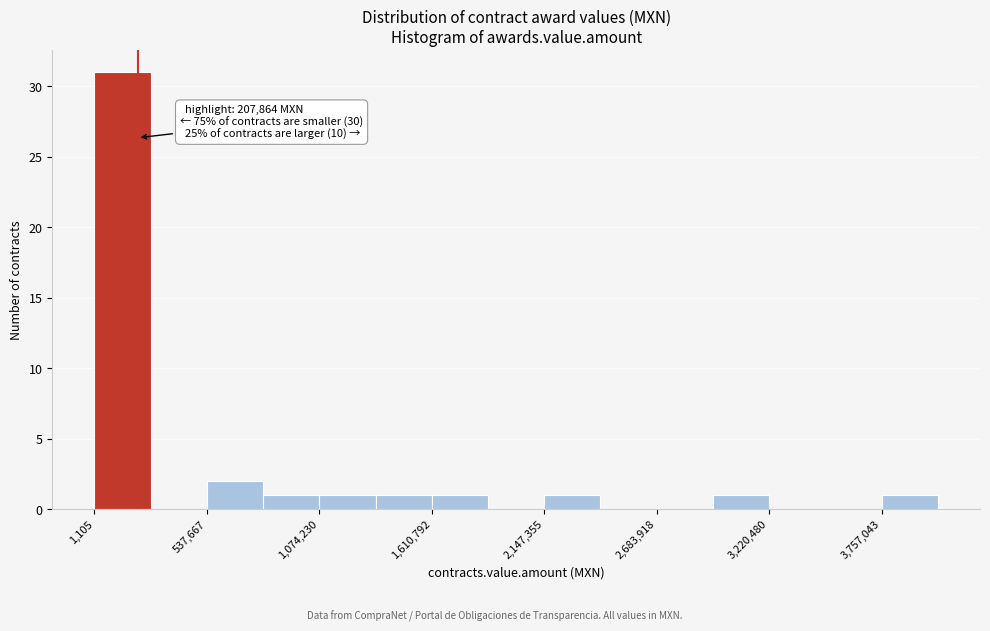

Around what value on the x-axis is the tallest bar? Give the approximate position of its centre, as read against the axis.

100000